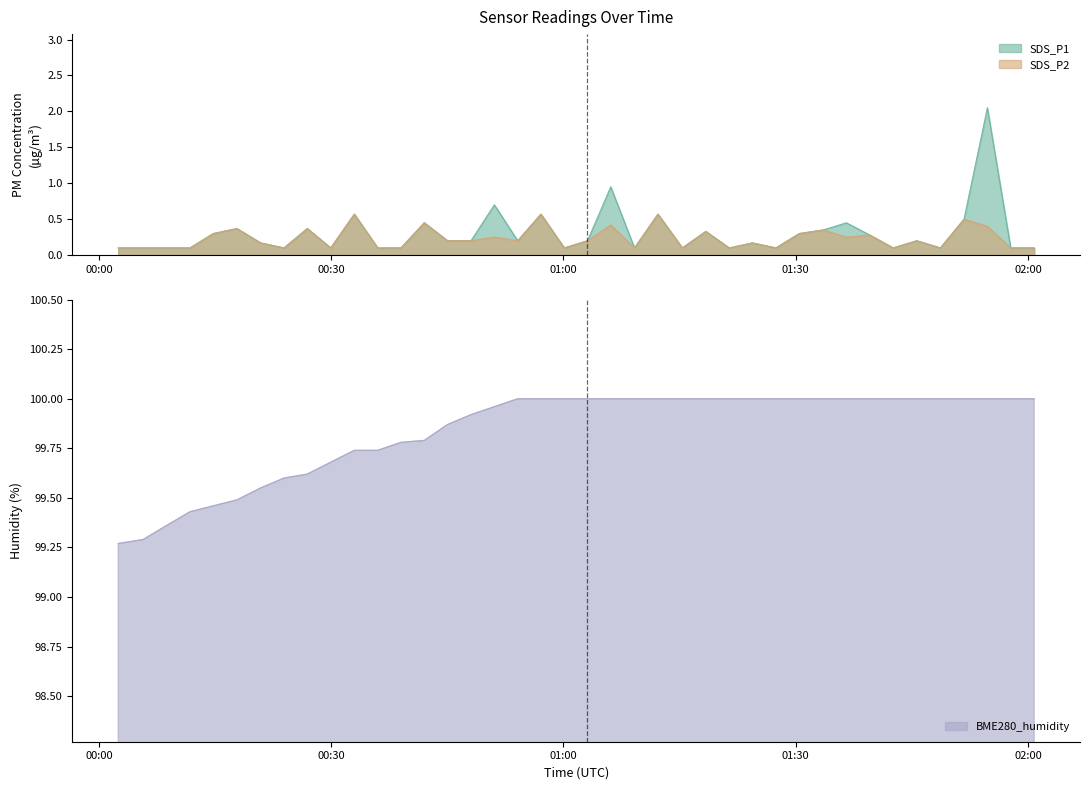

True or false: SDS_P2 has a value of 0.1 at 2021/03/13 00:39:01.

False